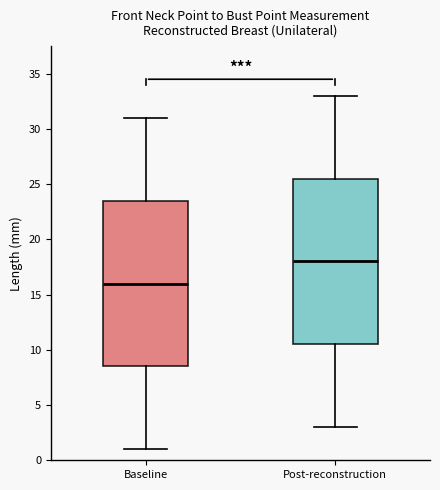

Which box has the highest median line?

Post-reconstruction